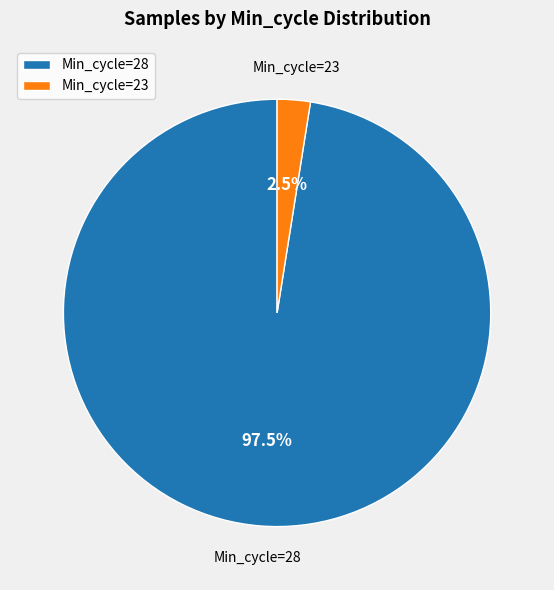

Which slice is the largest?

Min_cycle=28